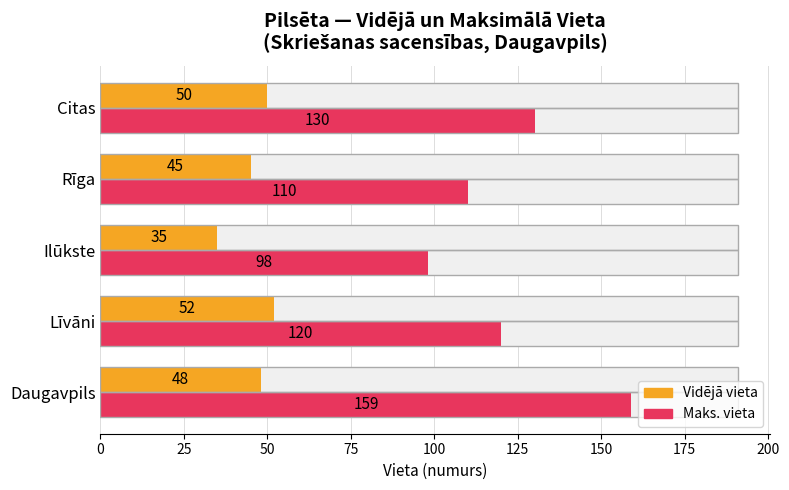

What is the spread (max minus min) of values at Citas?

80